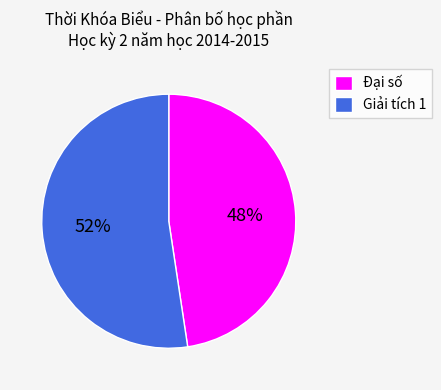

How many segments does this pie chart have?

2